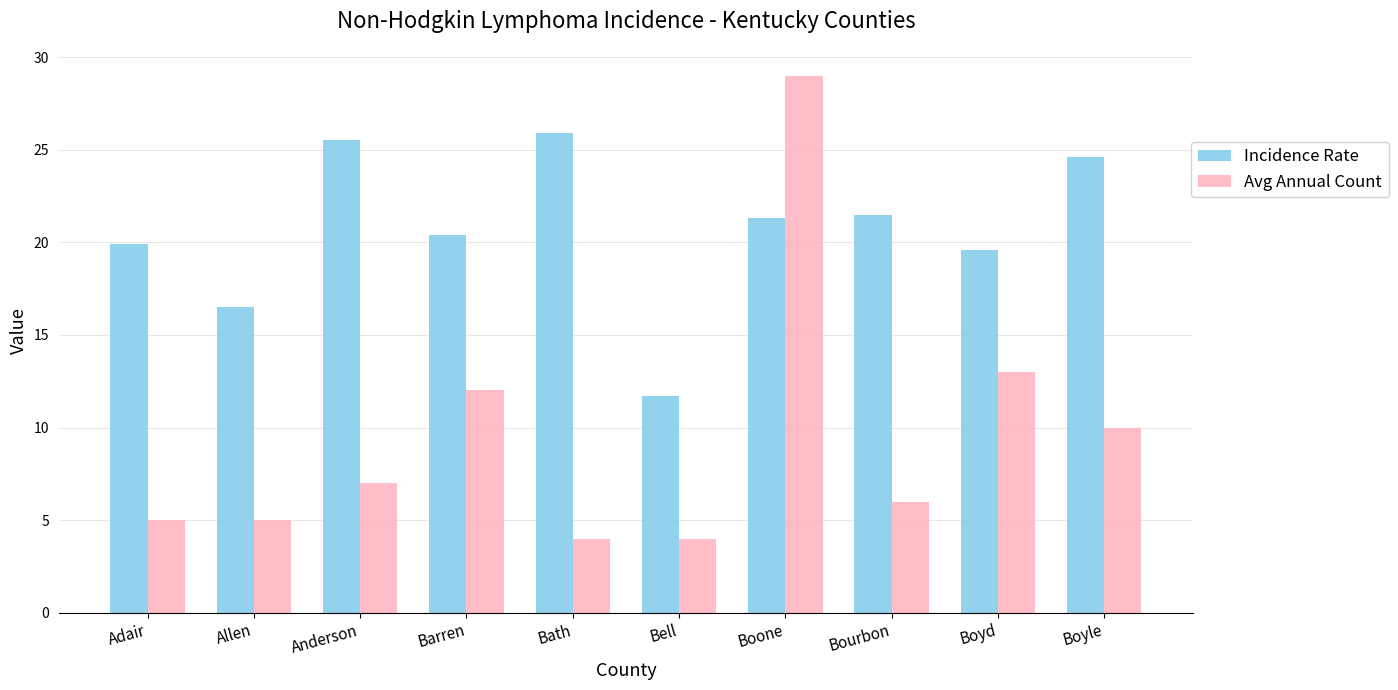

The Avg Annual Count series shows 7.3 at Boyd. True or false?

False